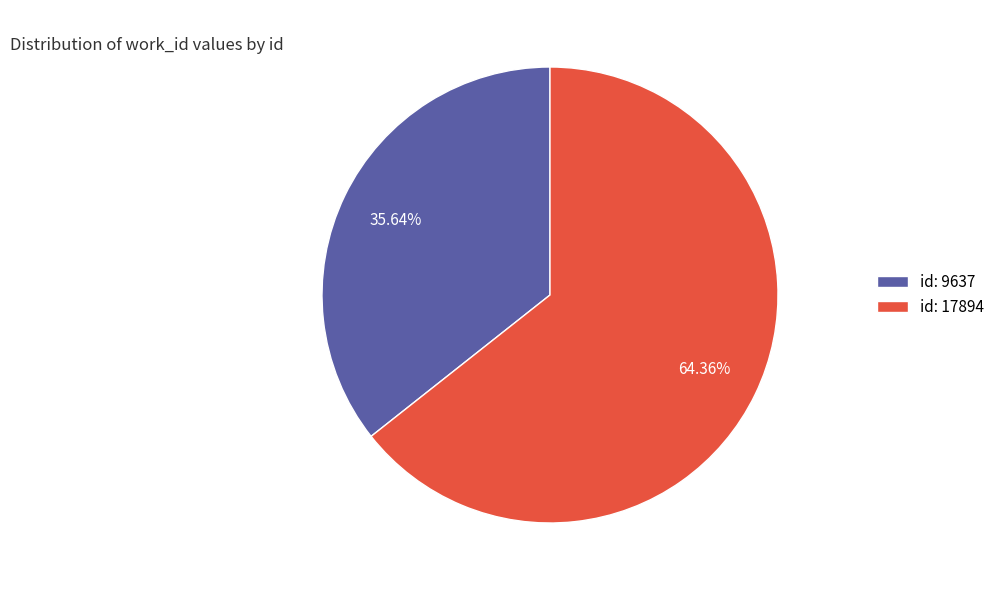

Which slice is the smallest?

id: 9637